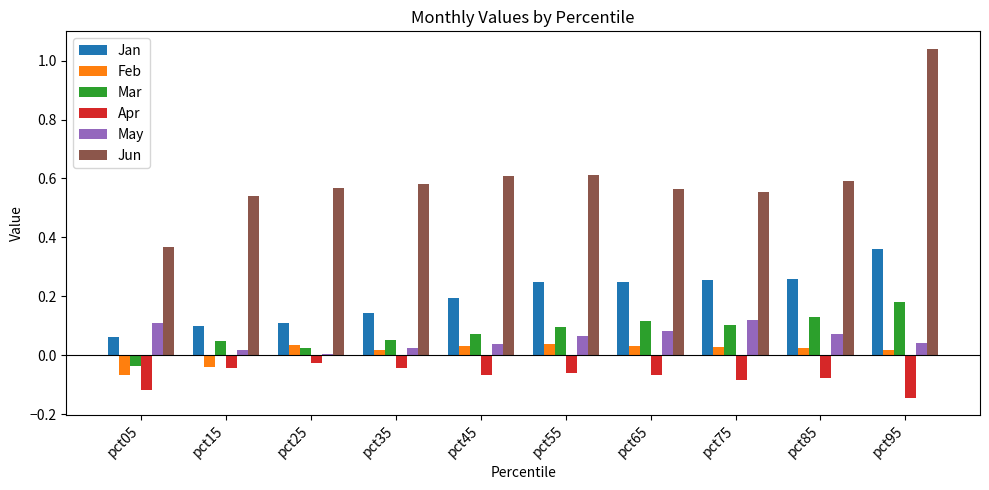

The value of Mar at pct65 is 0.2. True or false?

False